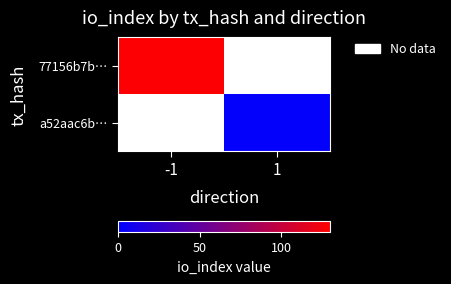

At how many categories does at least one series exceed 19?

1